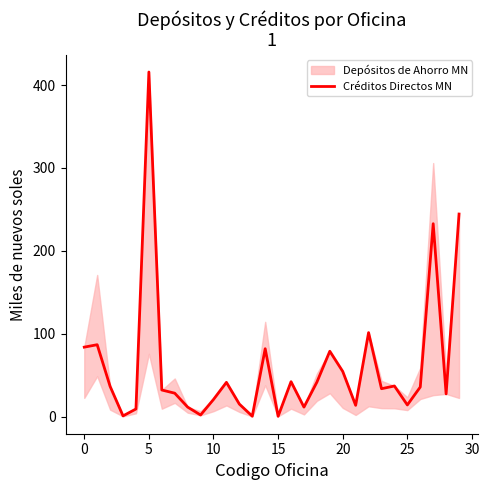

What is the highest value of the Créditos Directos MN series?

415.7